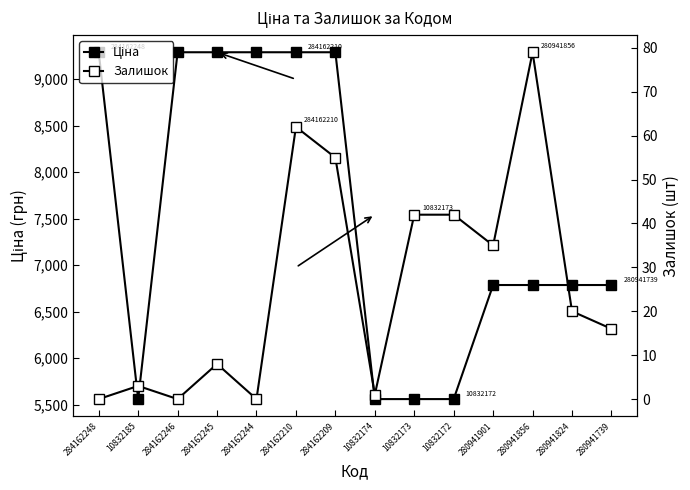

What position from the left is 284162210?

6